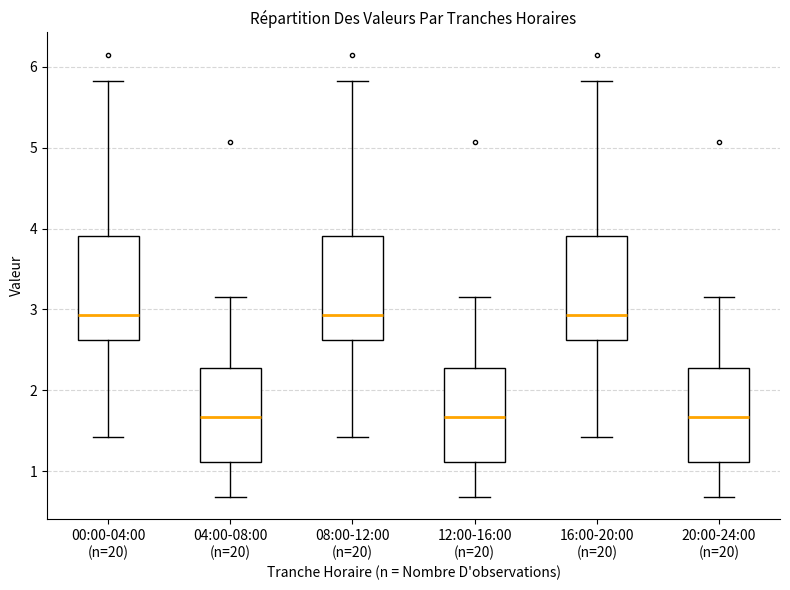

Reading left to right, transcribe this box plot: for each box, give where its median line is, the range the box spans, and where its two whiskers end, as read against the y-axis. The values are not printed on the chart, so give them approximately, as read against the axis.

00:00-04:00 (n=20): median 2.9, box 2.6 to 3.9, whiskers 1.4 to 5.8
04:00-08:00 (n=20): median 1.7, box 1.1 to 2.3, whiskers 0.7 to 3.2
08:00-12:00 (n=20): median 2.9, box 2.6 to 3.9, whiskers 1.4 to 5.8
12:00-16:00 (n=20): median 1.7, box 1.1 to 2.3, whiskers 0.7 to 3.2
16:00-20:00 (n=20): median 2.9, box 2.6 to 3.9, whiskers 1.4 to 5.8
20:00-24:00 (n=20): median 1.7, box 1.1 to 2.3, whiskers 0.7 to 3.2